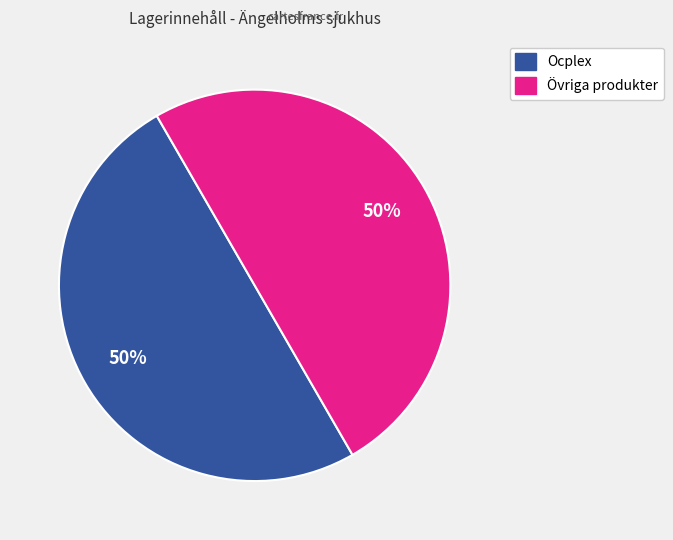

To the nearest percent, what is the average slice percentage?

50%